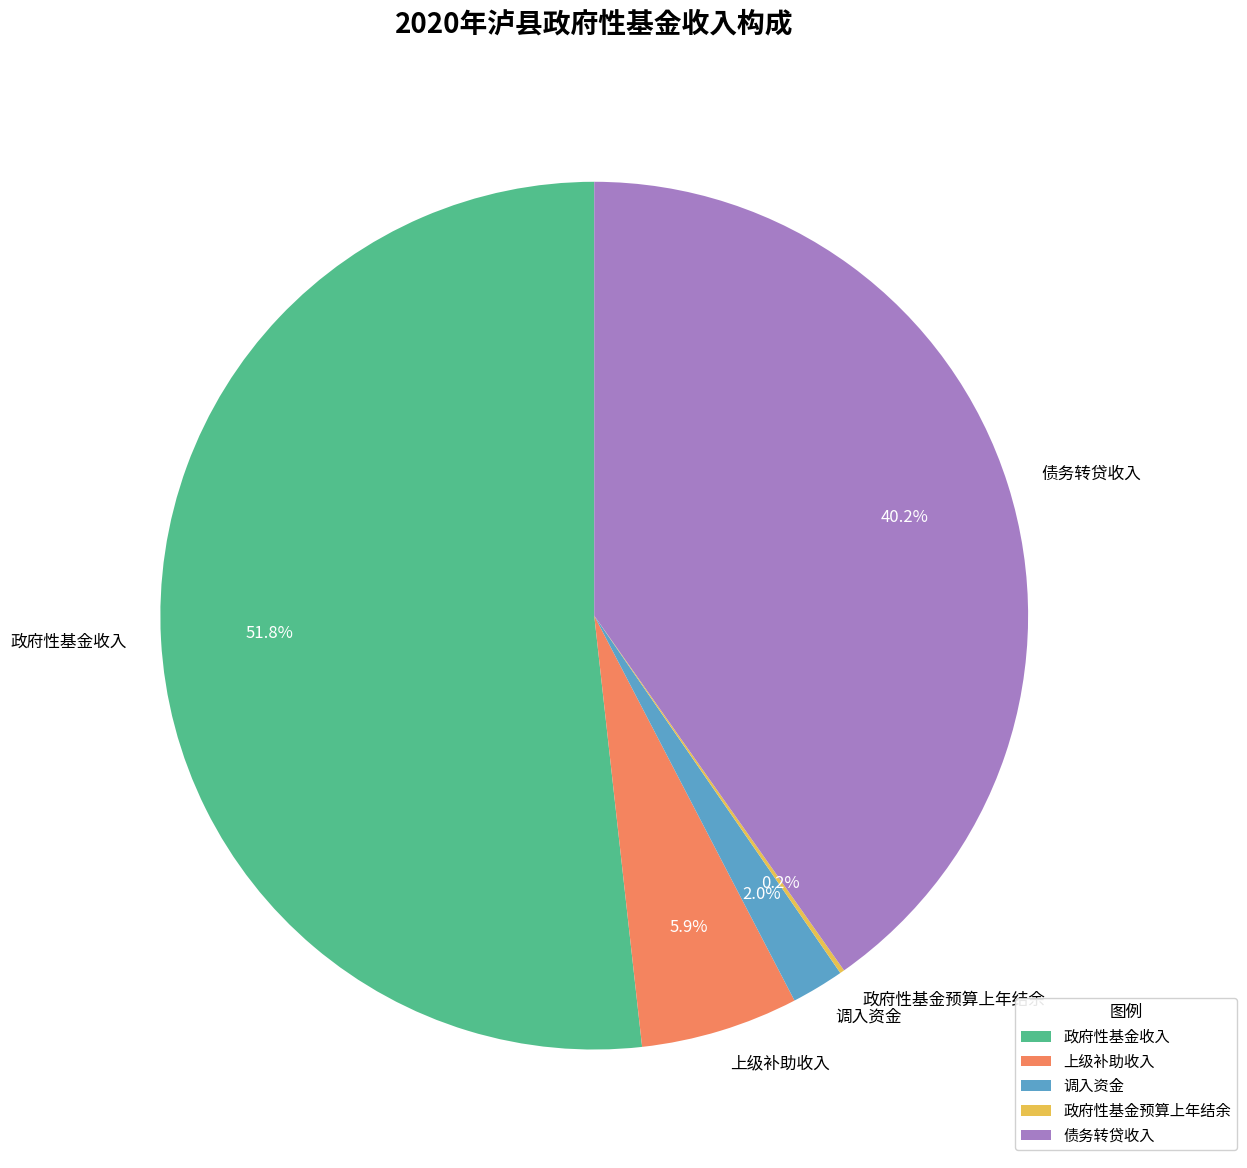

Is there a majority slice in this chart?

Yes